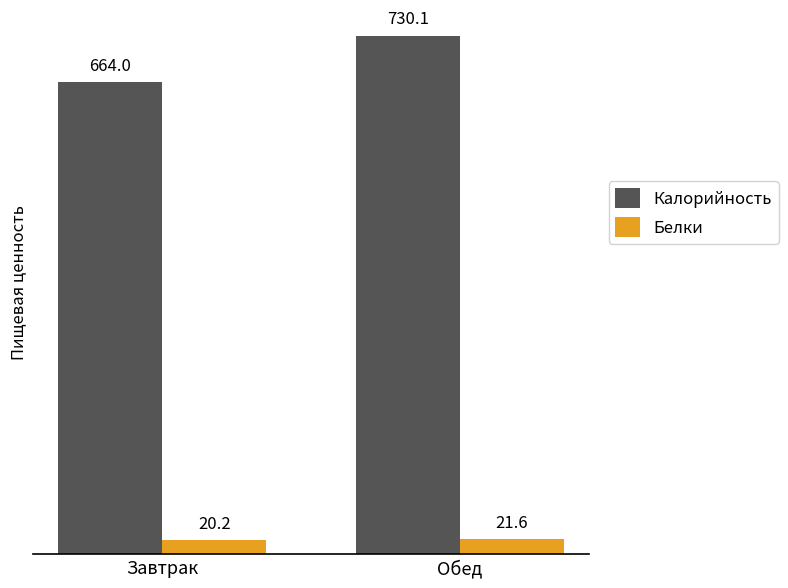

Which series has the widest spread of values?

Калорийность